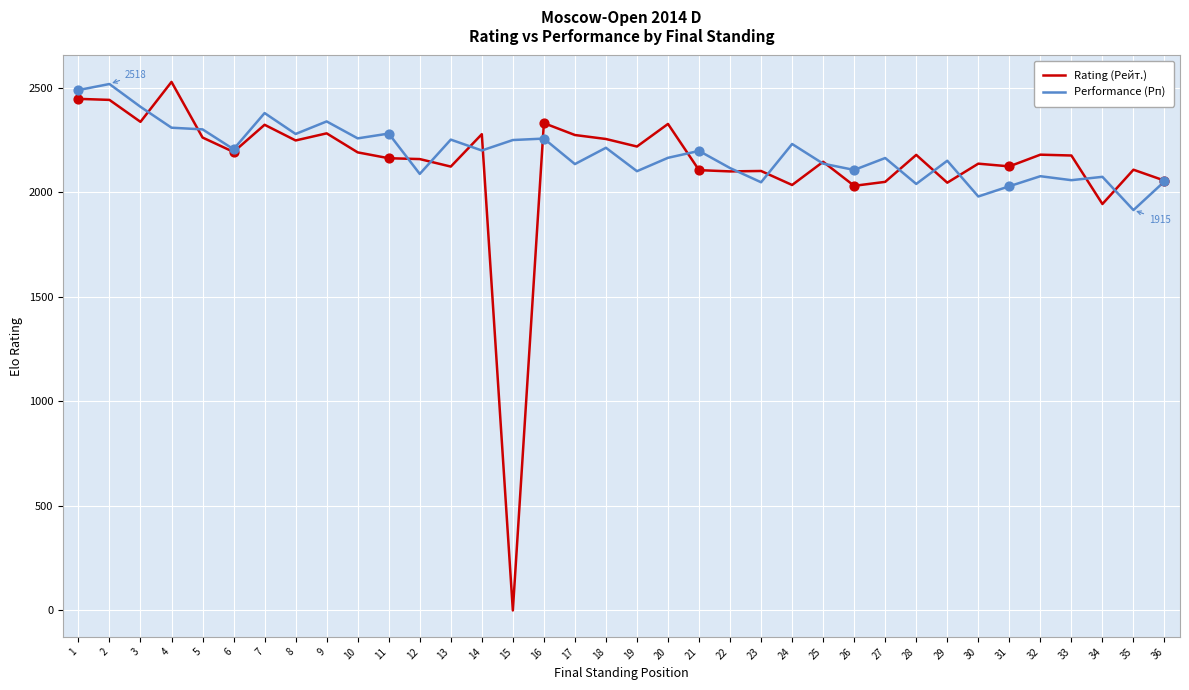

What are all the series names shown in the legend?

Rating (Рейт.), Performance (Рп)